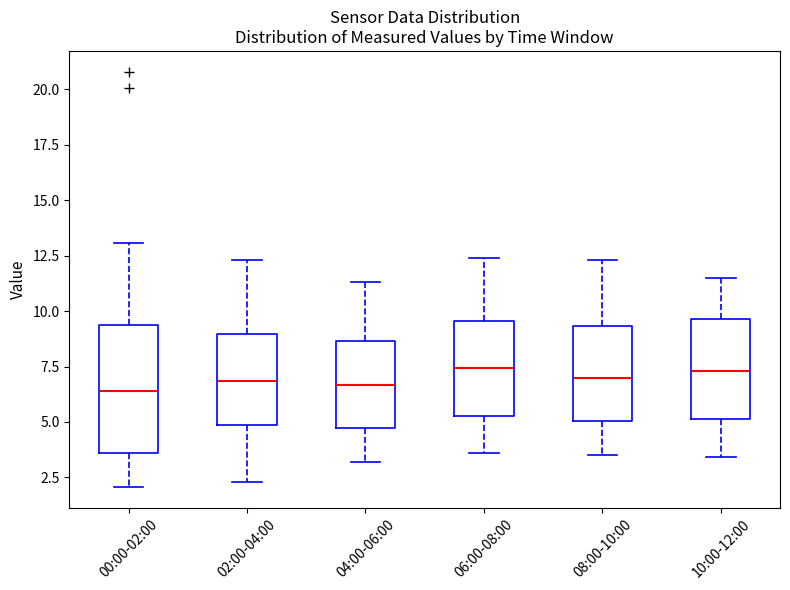

Which box is the tallest, from its lower edge to its upper edge?

00:00-02:00